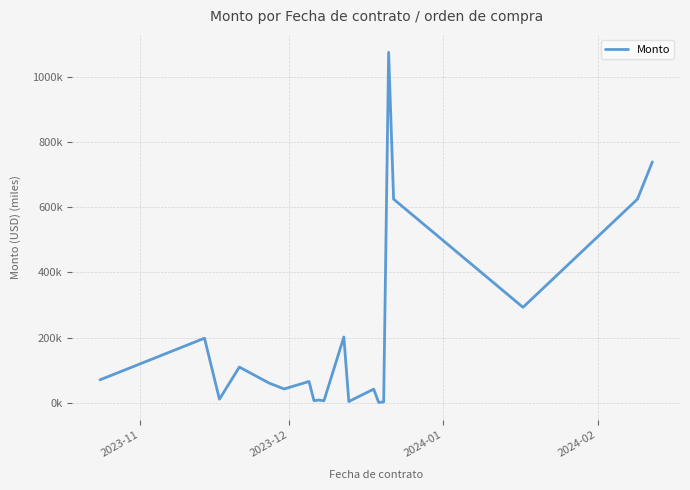

What is the smallest value displayed?

0.6